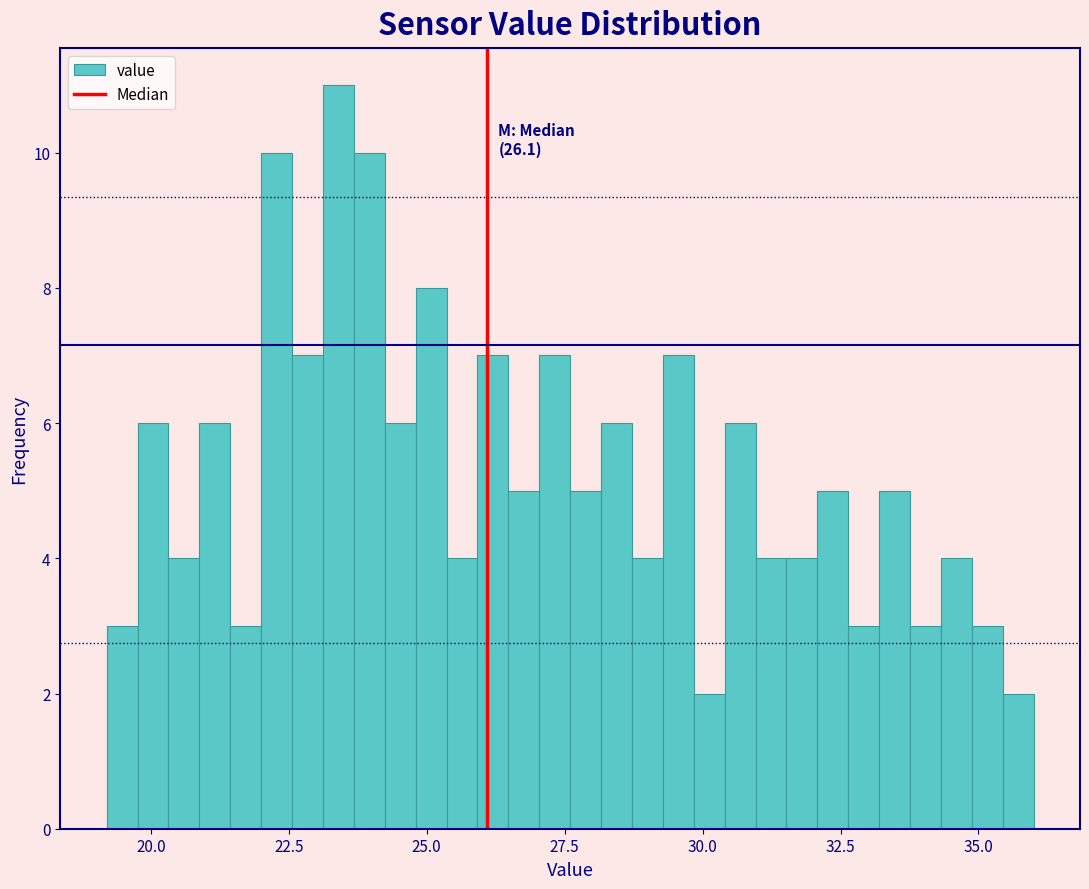

Read against the x-axis, roughly where is the centre of the tallest bar?

23.5